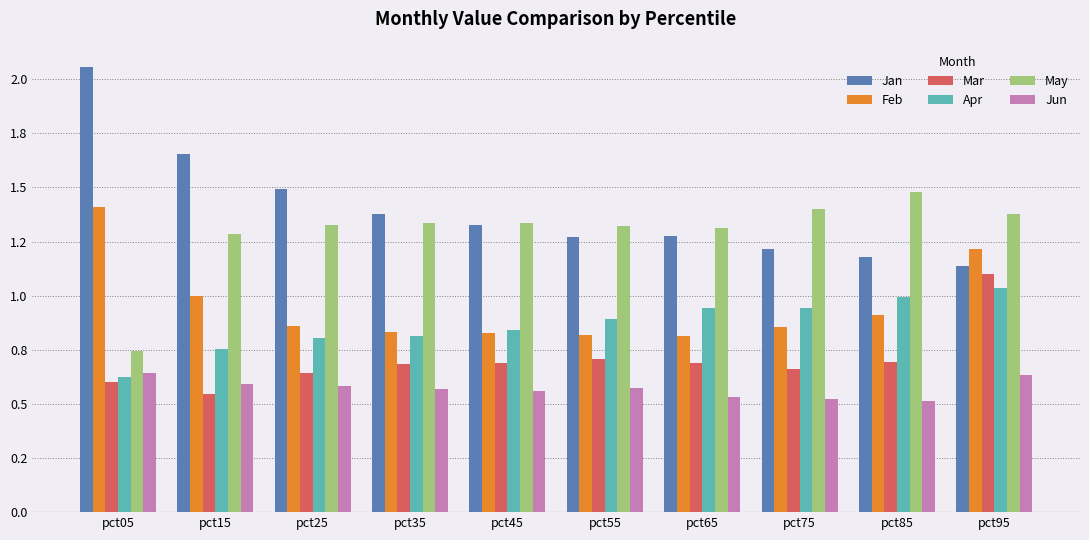

Between pct35 and pct85, which series saw the biggest shift?

Jan